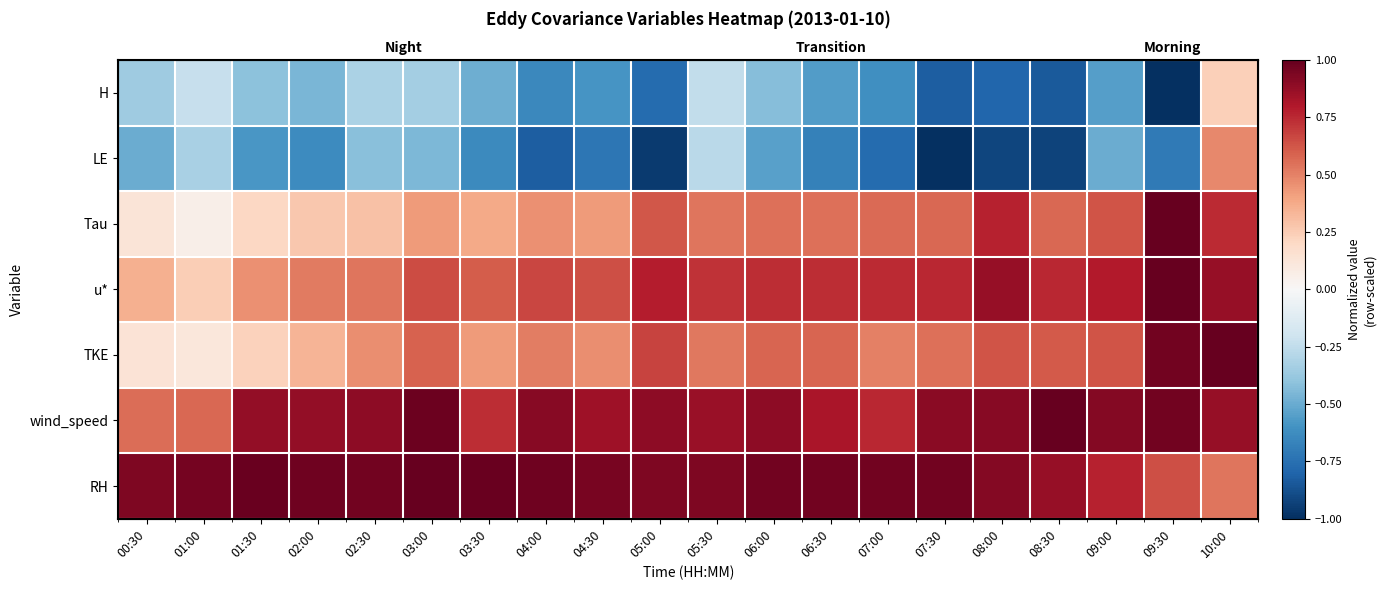

List the series in order of their peak value, lowest first.

H, LE, Tau, u*, TKE, wind_speed, RH